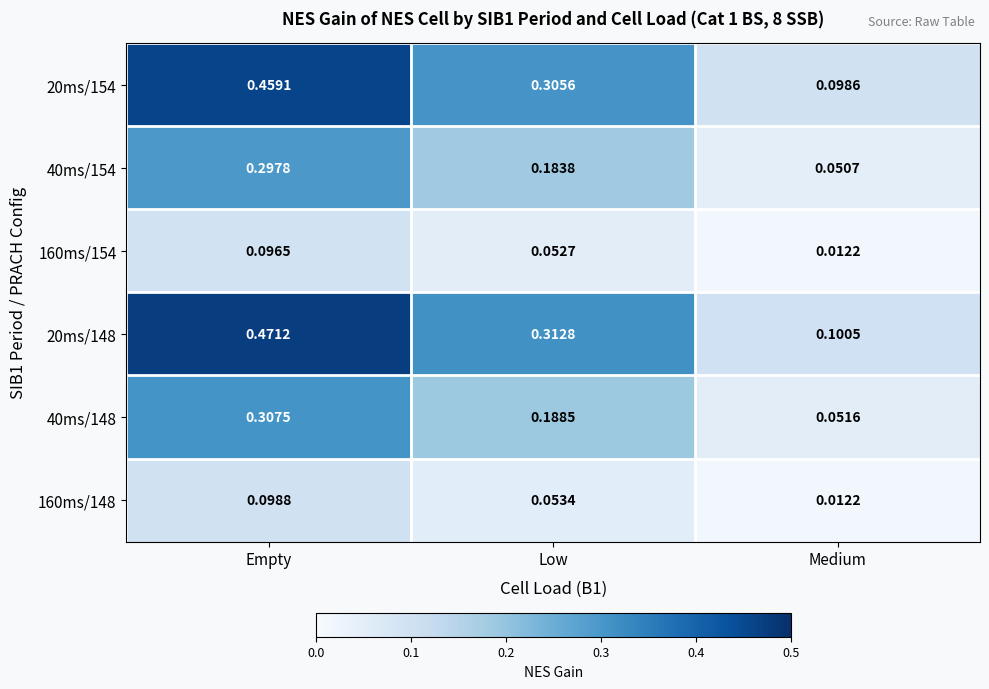

At which label is 160ms/154 closest to 0?

Medium